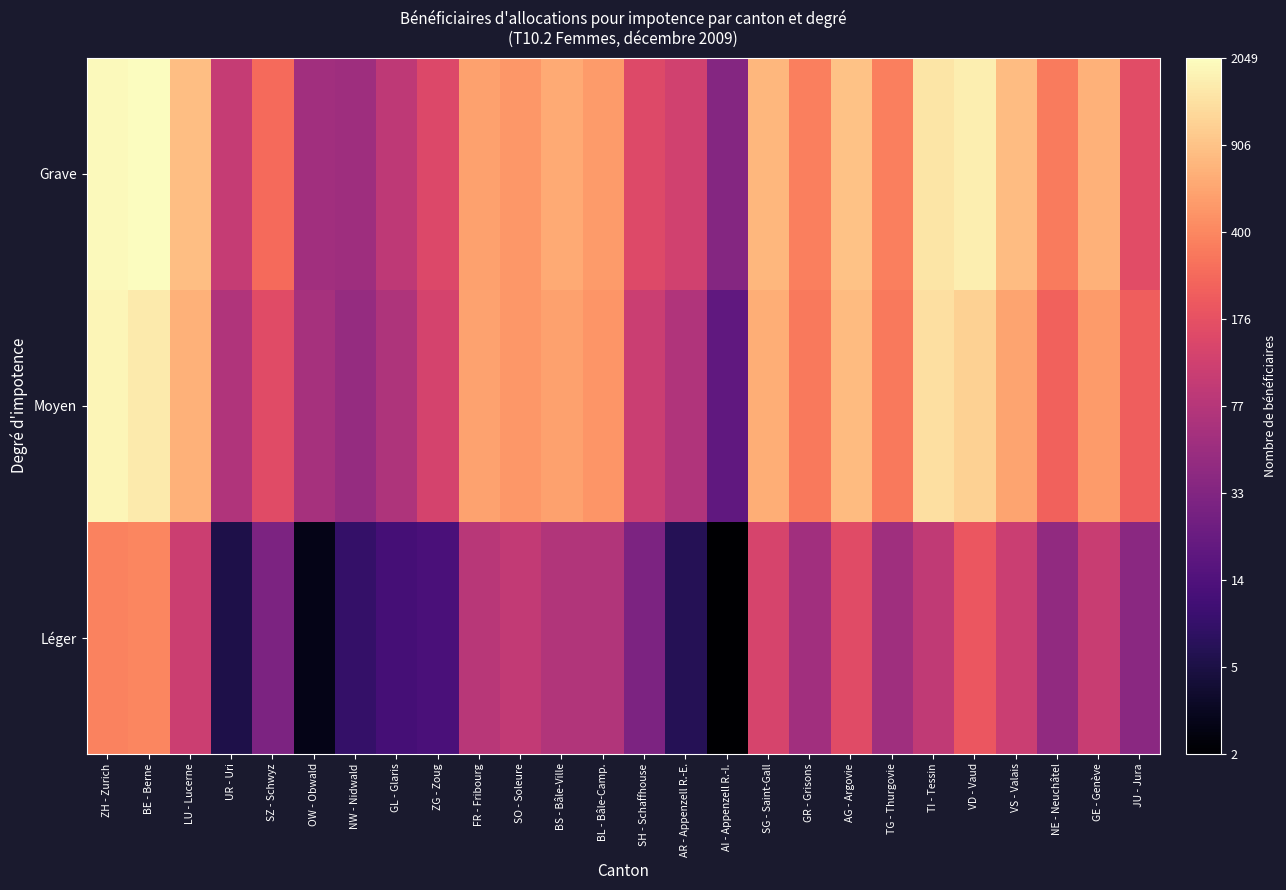

At BE - Berne, list the series in order from smallest to largest.

Léger, Moyen, Grave